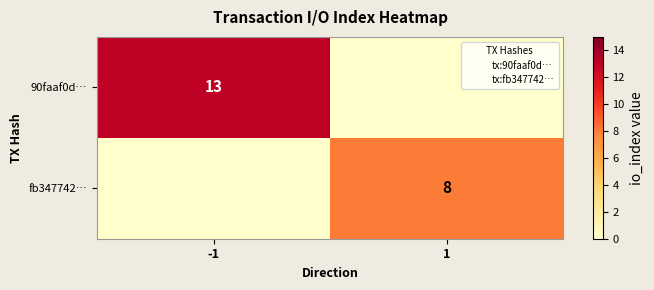

The value of fb347742… at 1 is 4. True or false?

False